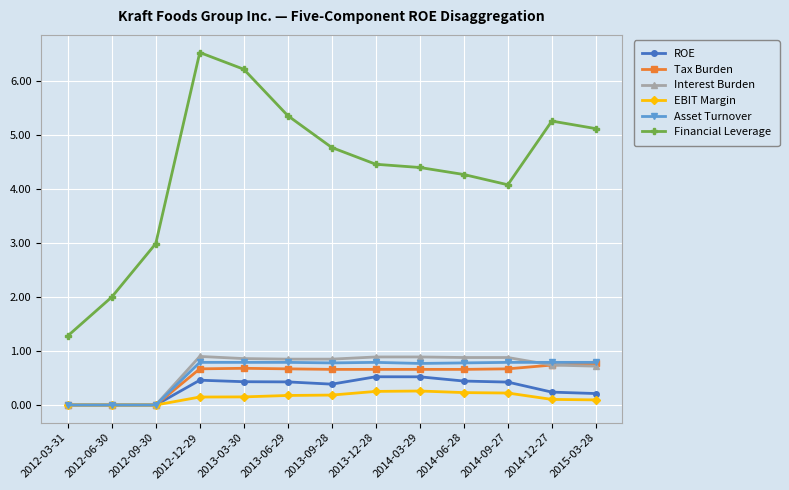

Does the chart display data point markers on the line(s)?

Yes